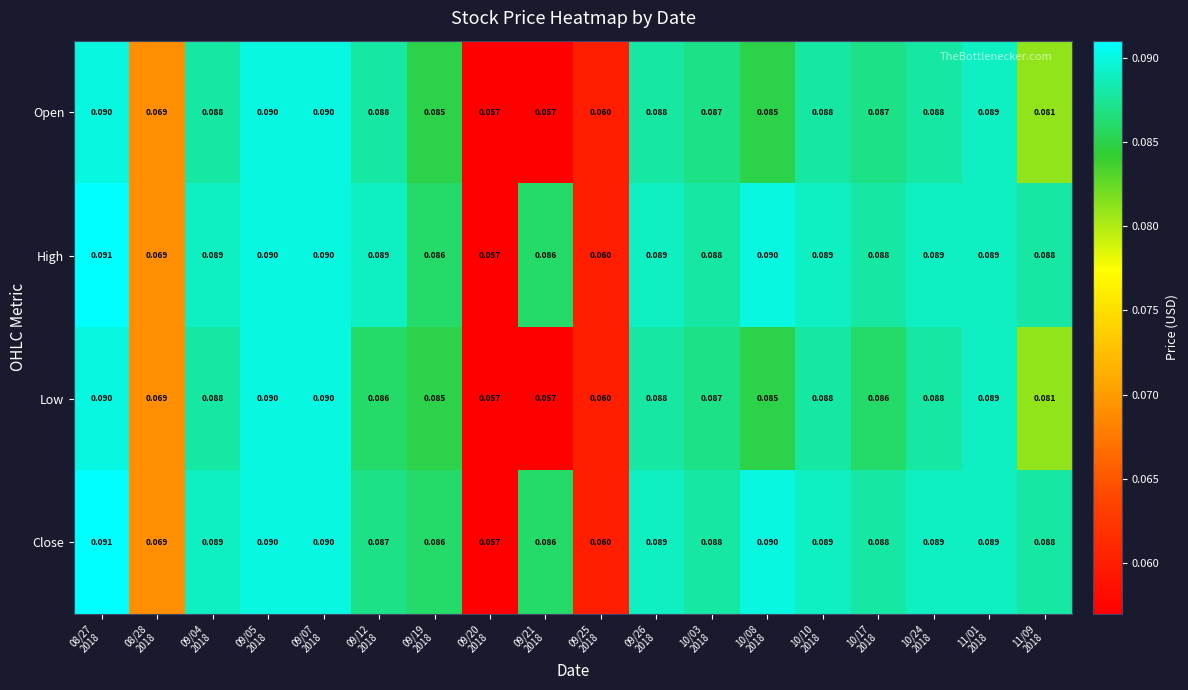

Reading left to right, list all the values displayed in this chart.

Open: 08/27
2018=0.1	08/28
2018=0.1	09/04
2018=0.1	09/05
2018=0.1	09/07
2018=0.1	09/12
2018=0.1	09/19
2018=0.1	09/20
2018=0.1	09/21
2018=0.1	09/25
2018=0.1	09/26
2018=0.1	10/03
2018=0.1	10/08
2018=0.1	10/10
2018=0.1	10/17
2018=0.1	10/24
2018=0.1	11/01
2018=0.1	11/09
2018=0.1
High: 08/27
2018=0.1	08/28
2018=0.1	09/04
2018=0.1	09/05
2018=0.1	09/07
2018=0.1	09/12
2018=0.1	09/19
2018=0.1	09/20
2018=0.1	09/21
2018=0.1	09/25
2018=0.1	09/26
2018=0.1	10/03
2018=0.1	10/08
2018=0.1	10/10
2018=0.1	10/17
2018=0.1	10/24
2018=0.1	11/01
2018=0.1	11/09
2018=0.1
Low: 08/27
2018=0.1	08/28
2018=0.1	09/04
2018=0.1	09/05
2018=0.1	09/07
2018=0.1	09/12
2018=0.1	09/19
2018=0.1	09/20
2018=0.1	09/21
2018=0.1	09/25
2018=0.1	09/26
2018=0.1	10/03
2018=0.1	10/08
2018=0.1	10/10
2018=0.1	10/17
2018=0.1	10/24
2018=0.1	11/01
2018=0.1	11/09
2018=0.1
Close: 08/27
2018=0.1	08/28
2018=0.1	09/04
2018=0.1	09/05
2018=0.1	09/07
2018=0.1	09/12
2018=0.1	09/19
2018=0.1	09/20
2018=0.1	09/21
2018=0.1	09/25
2018=0.1	09/26
2018=0.1	10/03
2018=0.1	10/08
2018=0.1	10/10
2018=0.1	10/17
2018=0.1	10/24
2018=0.1	11/01
2018=0.1	11/09
2018=0.1